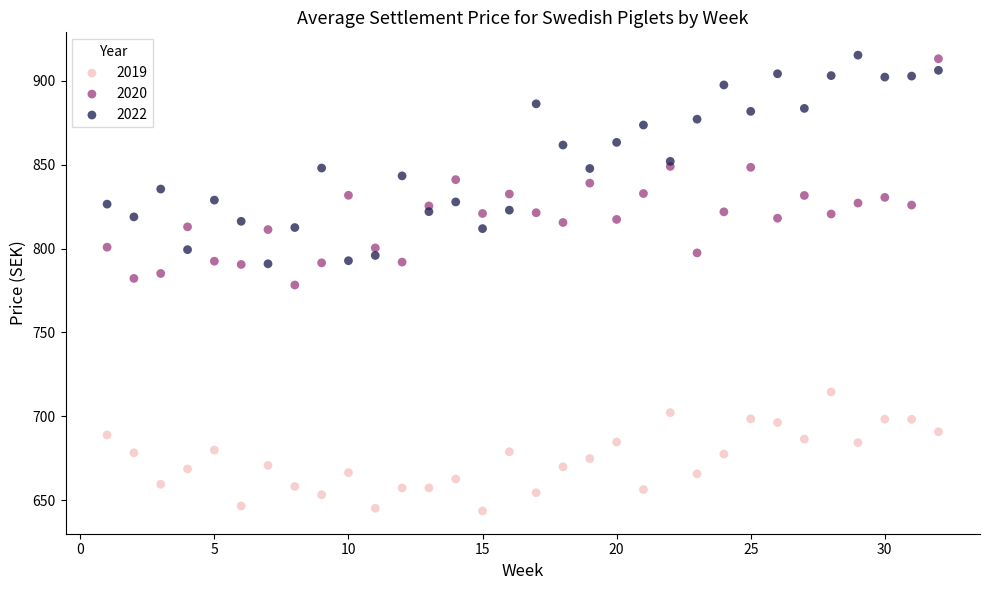

Which series reaches the minimum Y coordinate?

2019